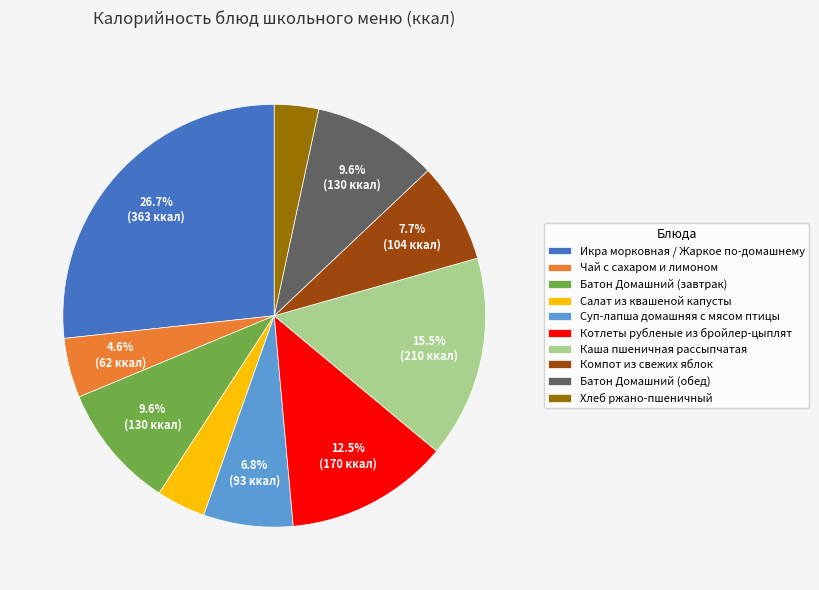

Which category has the biggest portion of the pie?

Икра морковная / Жаркое по-домашнему